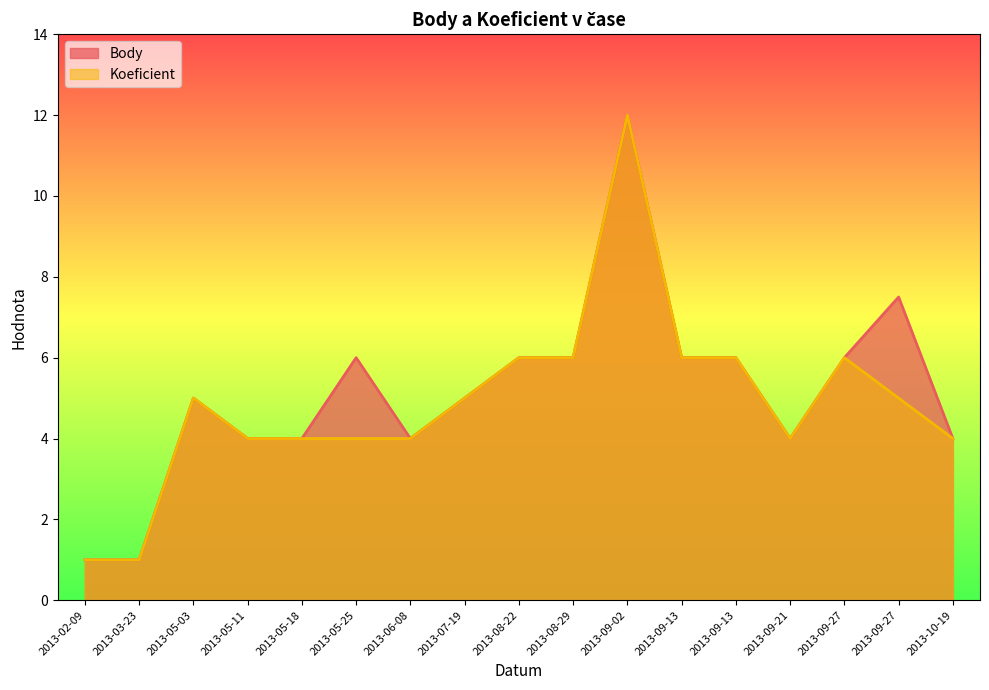

What is the approximate value of Body at 2013-08-22?

6.0